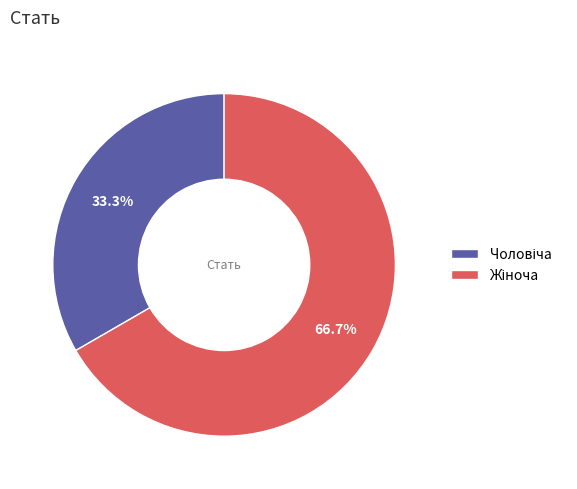

Is there any slice that represents more than half of the pie?

Yes